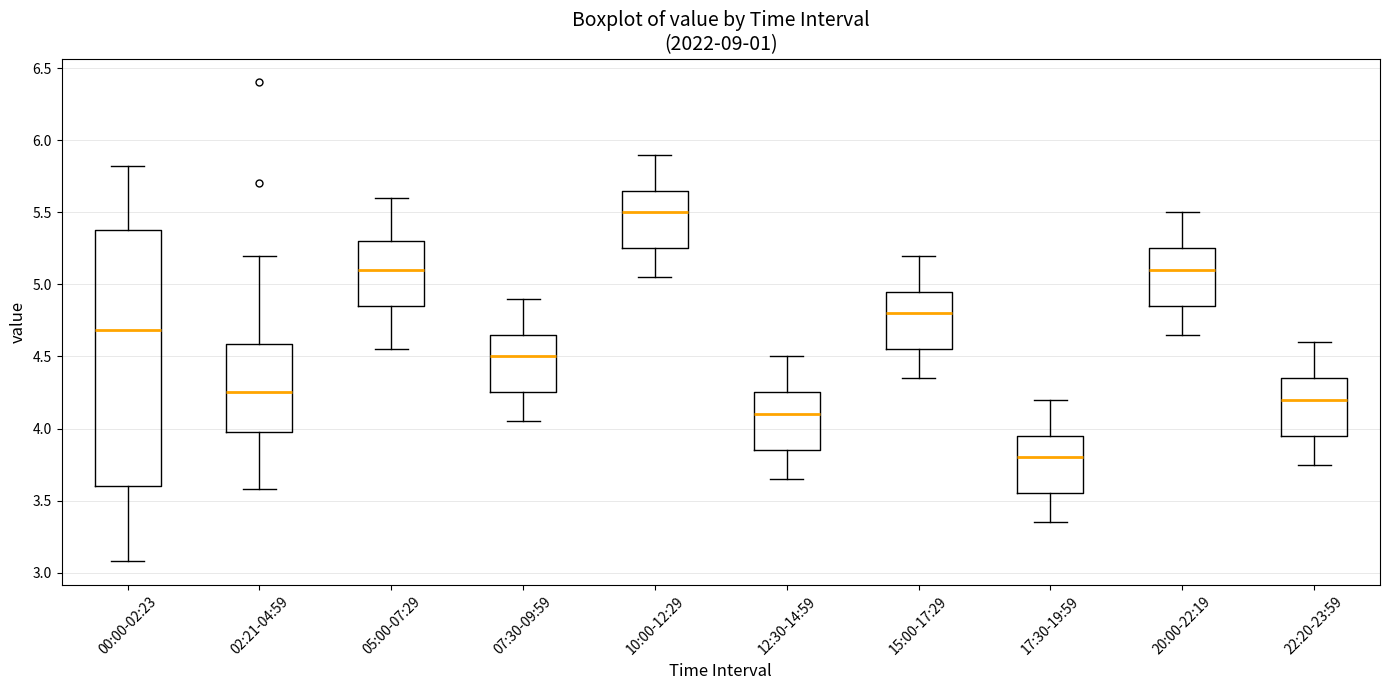

Which box is the tallest, from its lower edge to its upper edge?

00:00-02:23